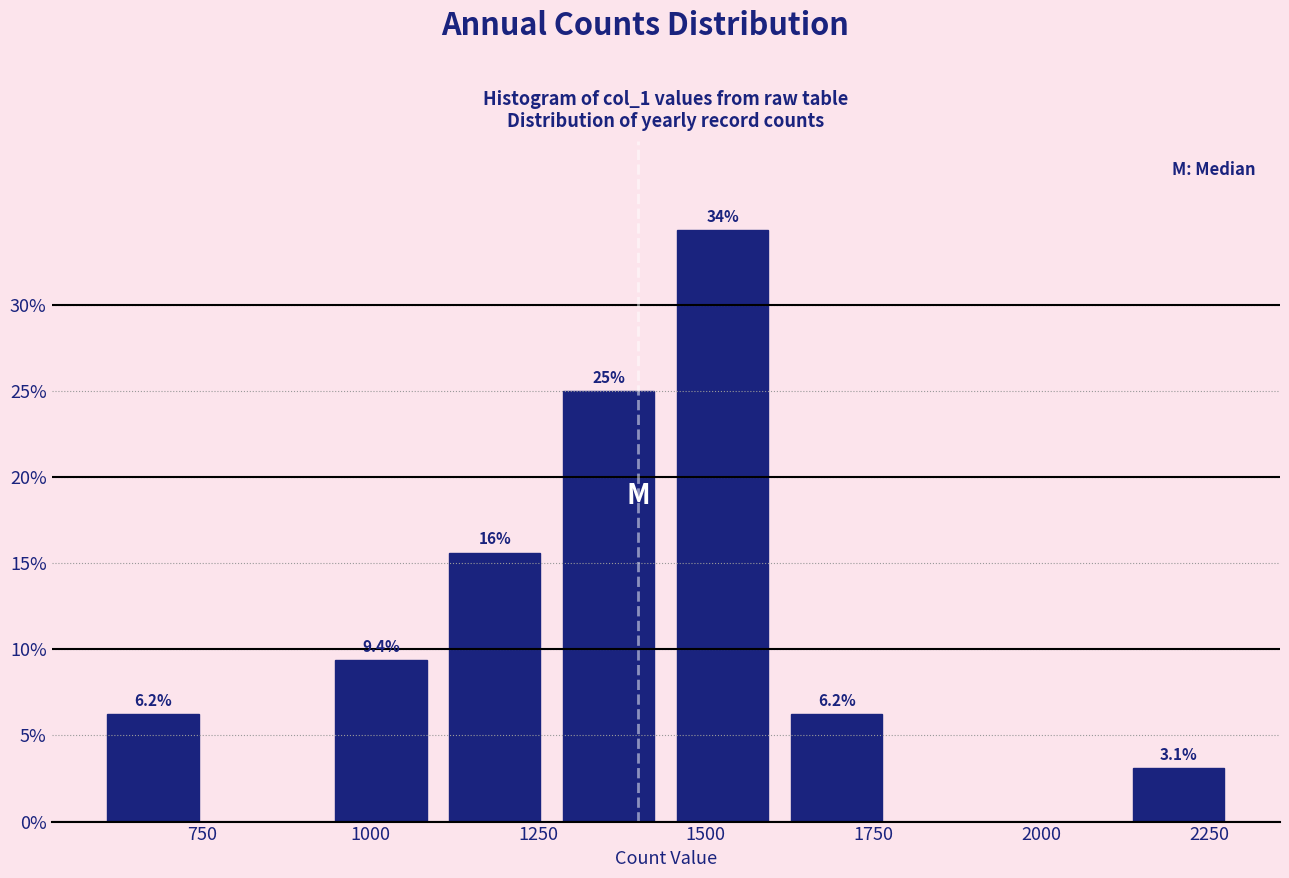

Around what value on the x-axis is the tallest bar? Give the approximate position of its centre, as read against the axis.

1550